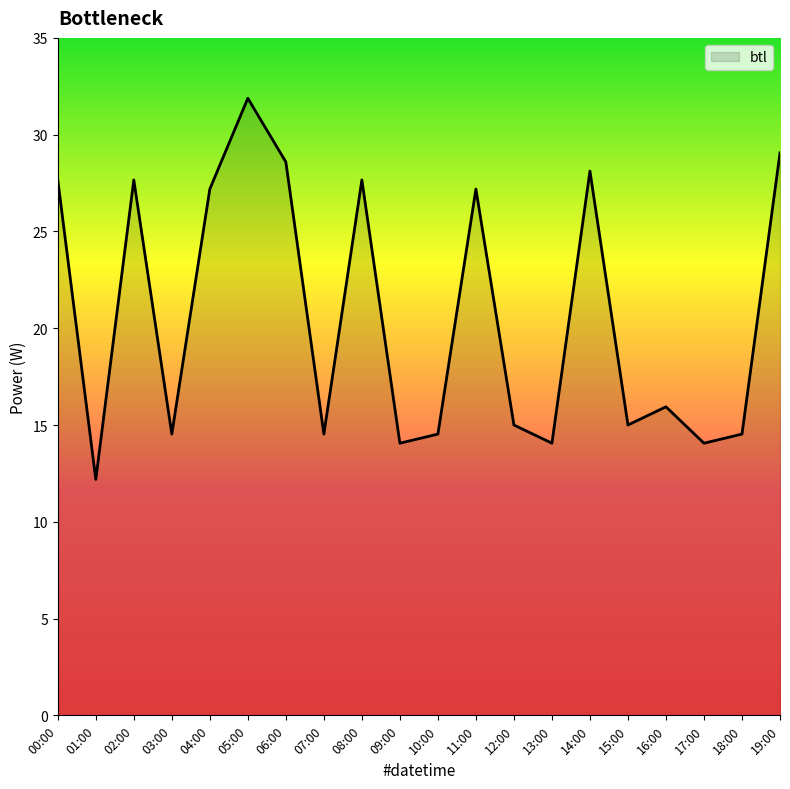

Does the chart have visible grid lines?

No